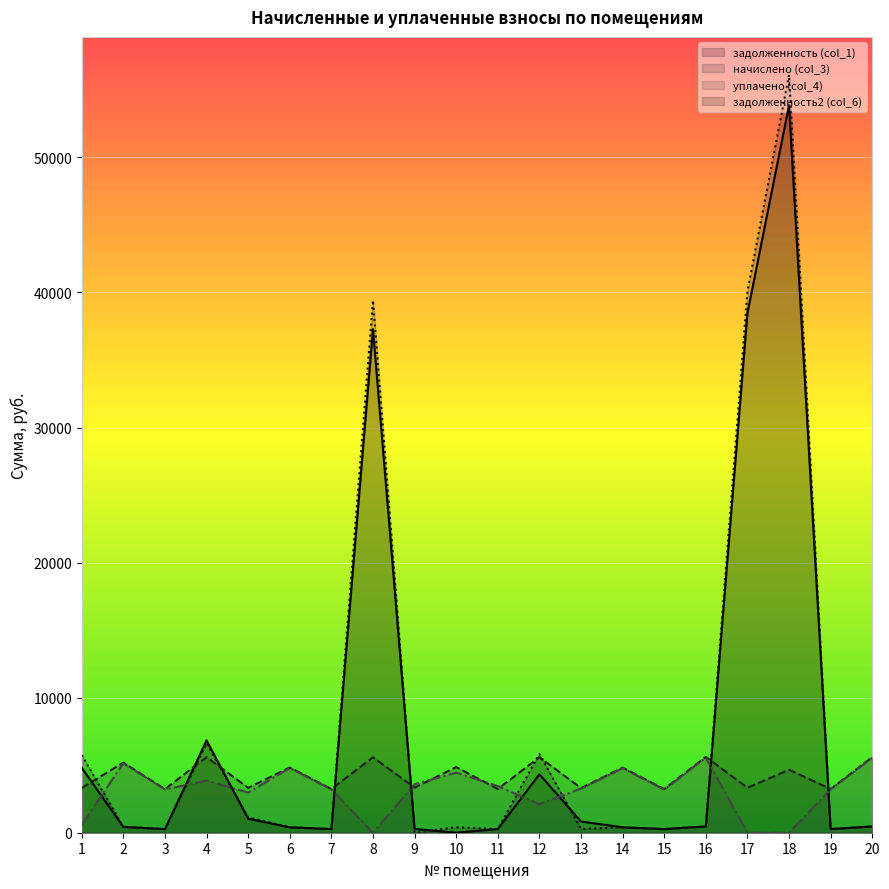

What is the spread (max minus min) of values at 2?

4757.8